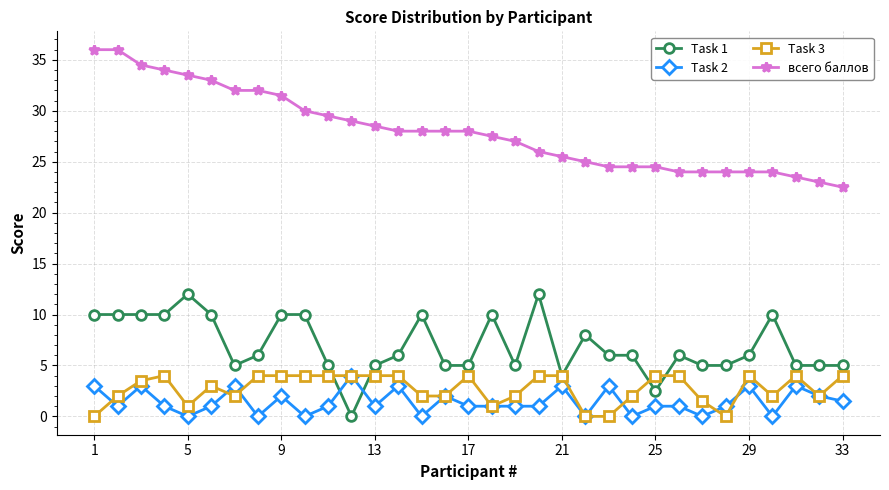

Which series has the largest total across all categories?

всего баллов